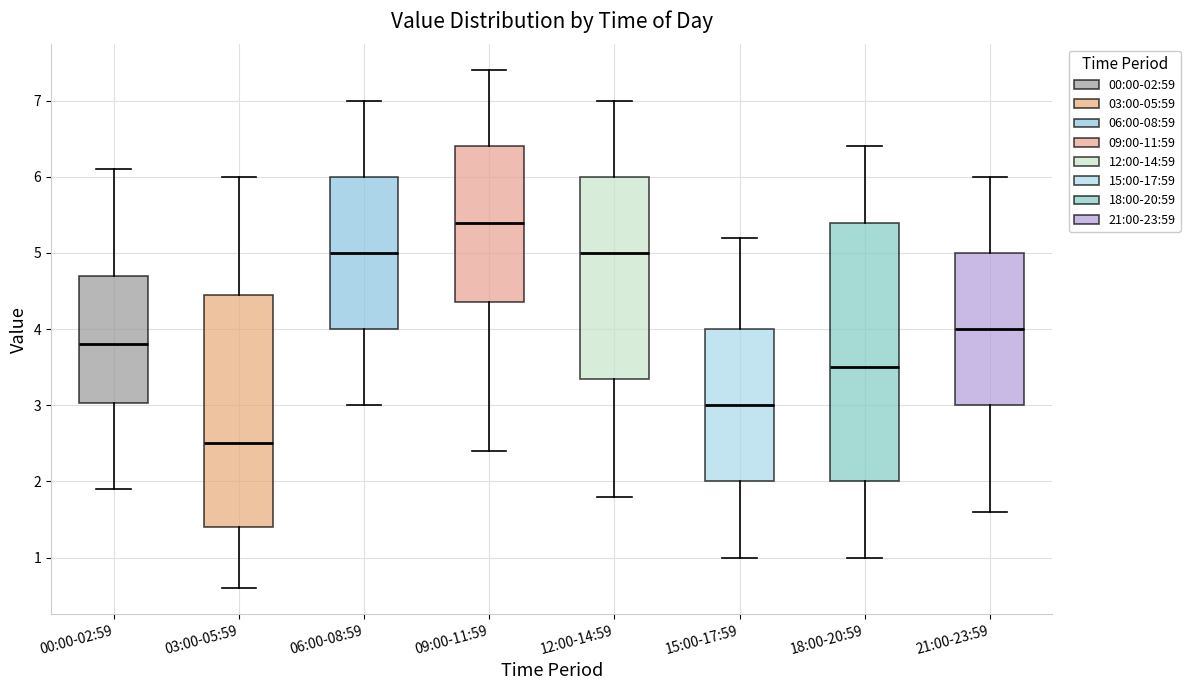

Where is the upper edge of the box for 00:00-02:59 on the y-axis? The values are not printed on the chart, so give them approximately, as read against the axis.

4.7